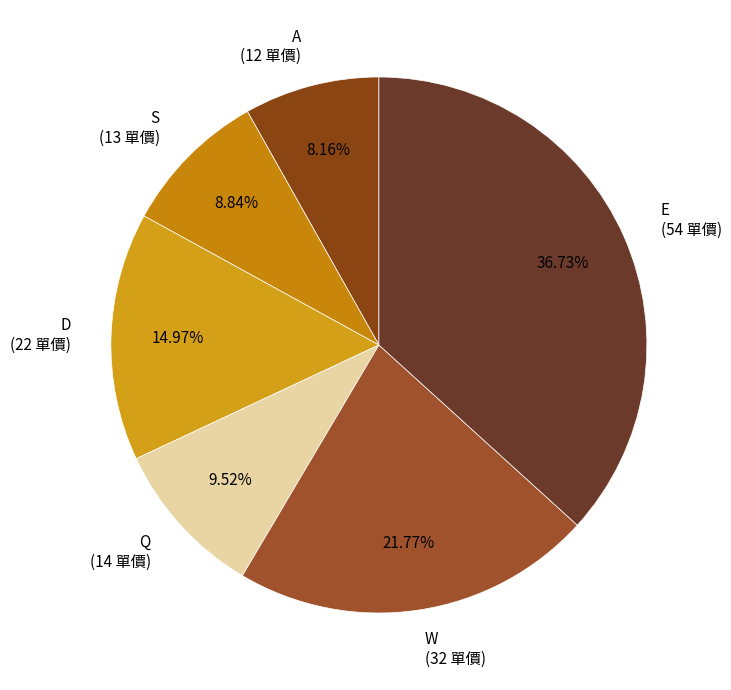

Count the number of slices in the pie.

6